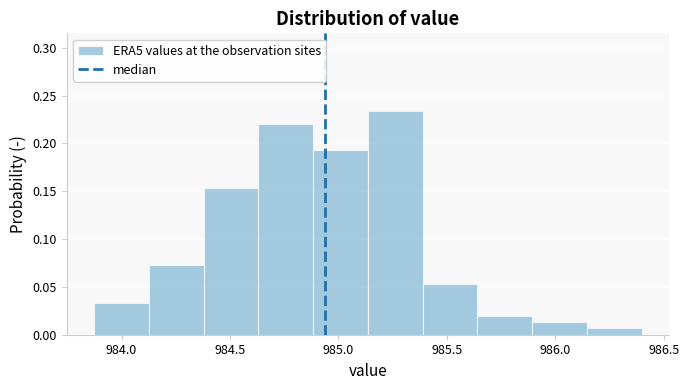

Reading left to right, transcribe this chart: for each bar, give the range it covers on the x-axis and its height. Neither the bar edges nor the heights are printed on the chart, so give them approximately, as read against the axes.

983.85 to 984.15: 0.035
984.15 to 984.40: 0.075
984.40 to 984.65: 0.155
984.65 to 984.90: 0.220
984.90 to 985.15: 0.195
985.15 to 985.40: 0.235
985.40 to 985.65: 0.055
985.65 to 985.90: 0.020
985.90 to 986.15: 0.015
986.15 to 986.40: 0.005